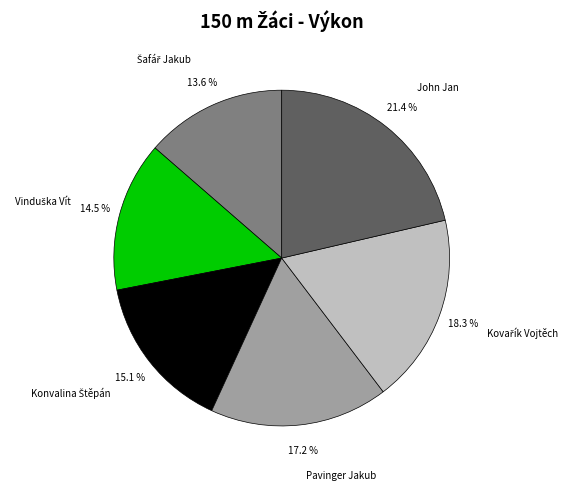

Is there any slice that represents more than half of the pie?

No